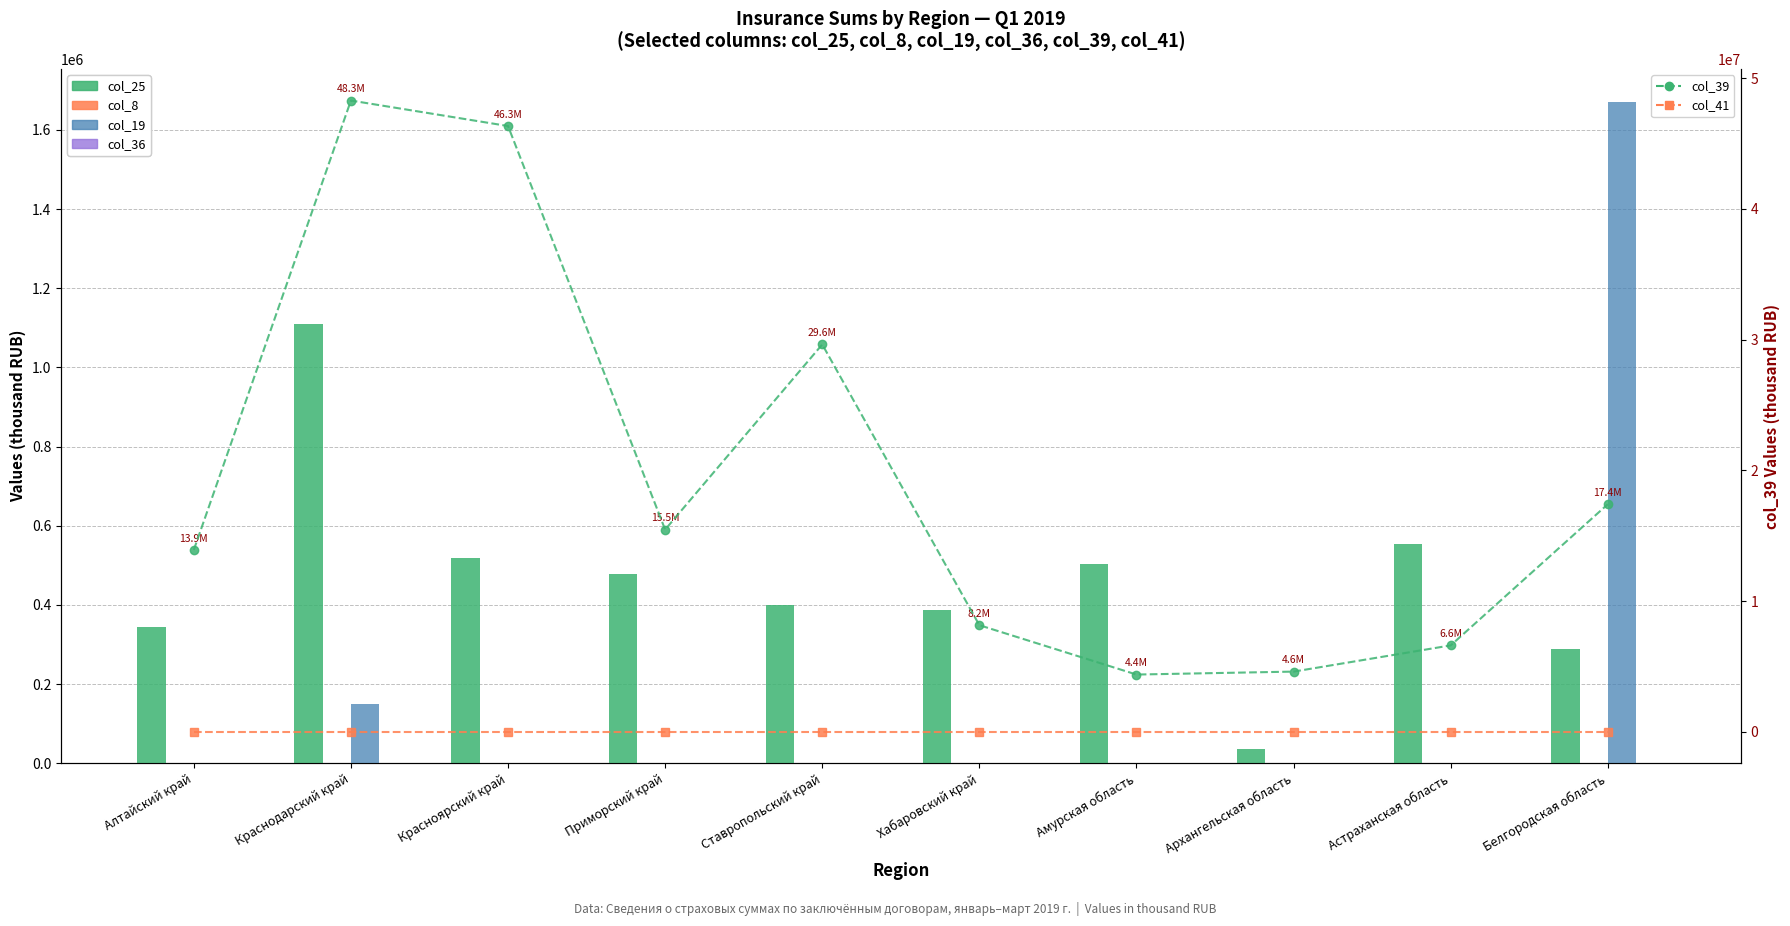

Rank the categories by col_39 (line) value from lowest to highest.

Амурская область, Архангельская область, Астраханская область, Хабаровский край, Алтайский край, Приморский край, Белгородская область, Ставропольский край, Красноярский край, Краснодарский край